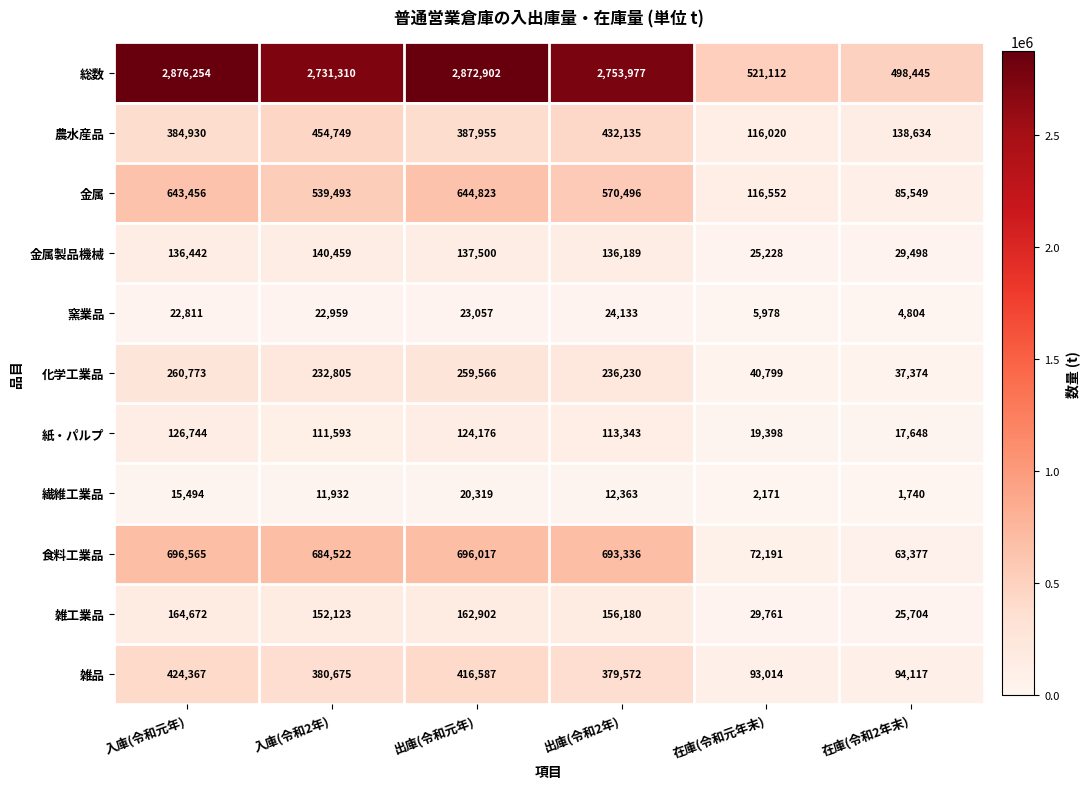

What is the difference between the second highest and second lowest values in the 雑工業品 series?

133141